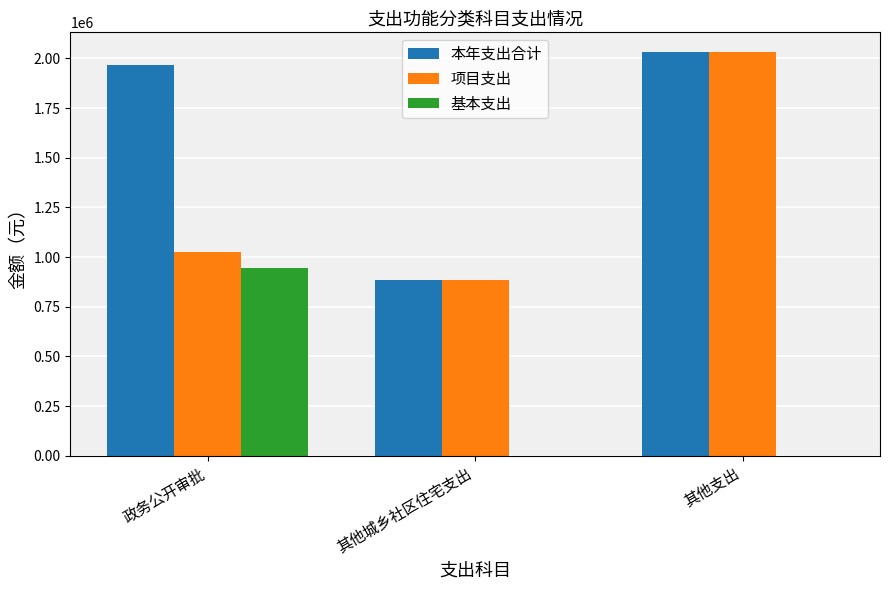

The value of 项目支出 at 其他城乡社区住宅支出 is 1379814.8. True or false?

False